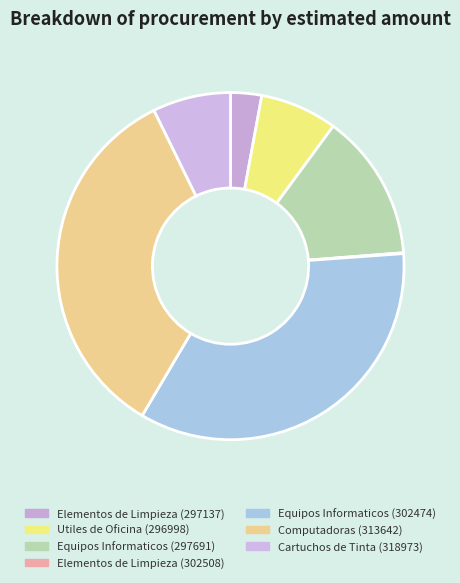

To the nearest percent, what is the combined percentage of Equipos Informaticos (297691) and Computadoras (313642)?

48%